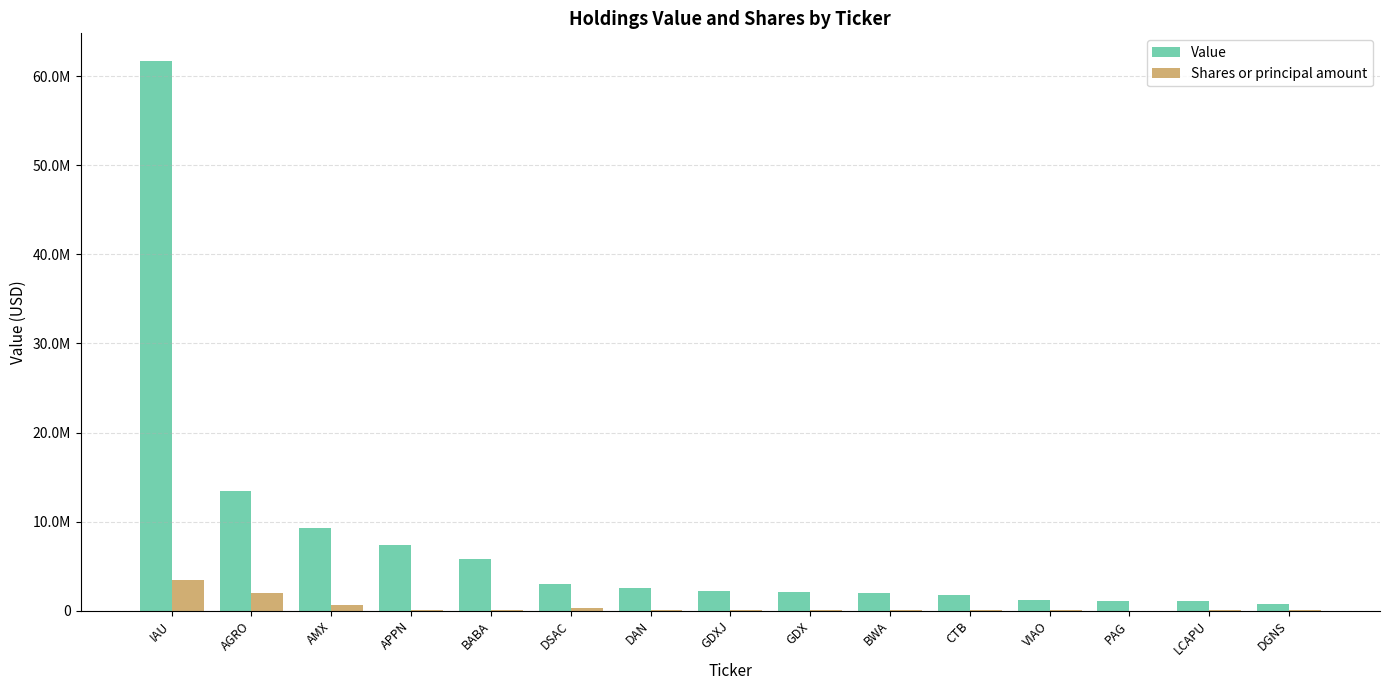

What position from the left is GDXJ?

8